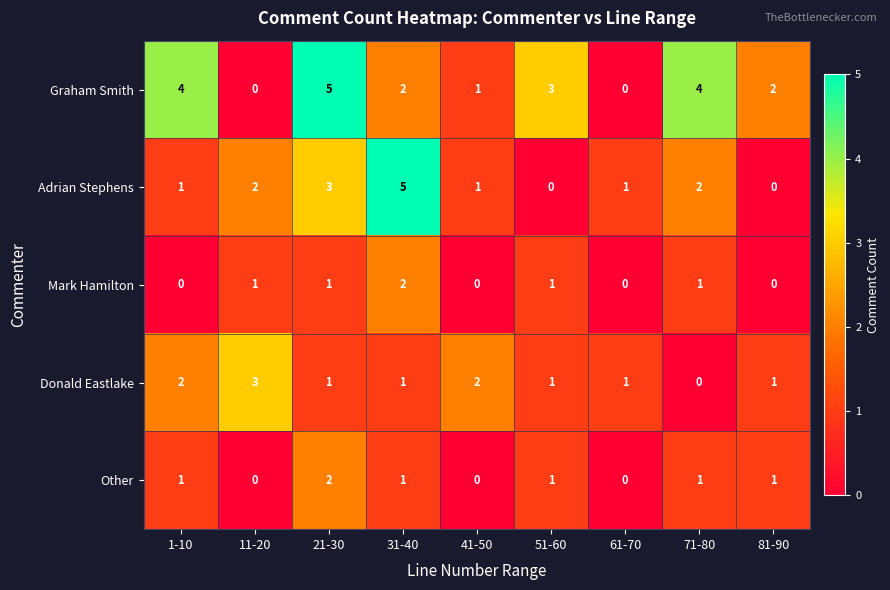

How many Mark Hamilton values are between 0 and 1?

8